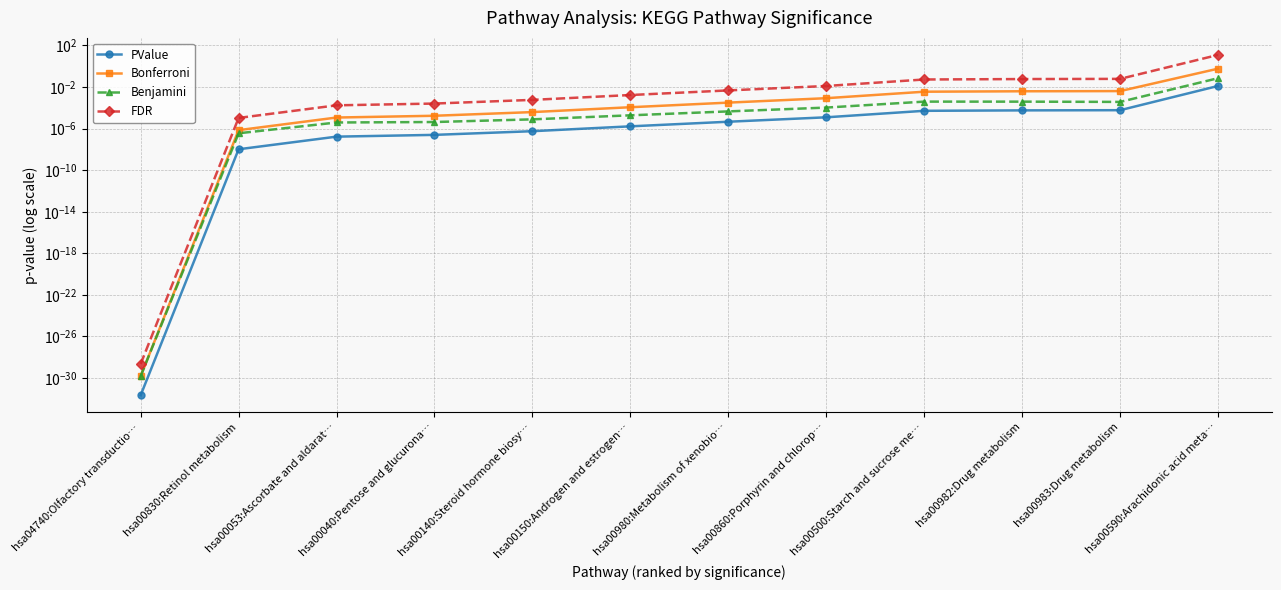

Reading left to right, extract all data points from this chart.

PValue: hsa04740:Olfactory transductio…=0.0	hsa00830:Retinol metabolism=0.0	hsa00053:Ascorbate and aldarat…=0.0	hsa00040:Pentose and glucurona…=0.0	hsa00140:Steroid hormone biosy…=0.0	hsa00150:Androgen and estrogen…=0.0	hsa00980:Metabolism of xenobio…=0.0	hsa00860:Porphyrin and chlorop…=0.0	hsa00500:Starch and sucrose me…=0.0	hsa00982:Drug metabolism=0.0	hsa00983:Drug metabolism=0.0	hsa00590:Arachidonic acid meta…=0.0
Bonferroni: hsa04740:Olfactory transductio…=0.0	hsa00830:Retinol metabolism=0.0	hsa00053:Ascorbate and aldarat…=0.0	hsa00040:Pentose and glucurona…=0.0	hsa00140:Steroid hormone biosy…=0.0	hsa00150:Androgen and estrogen…=0.0	hsa00980:Metabolism of xenobio…=0.0	hsa00860:Porphyrin and chlorop…=0.0	hsa00500:Starch and sucrose me…=0.0	hsa00982:Drug metabolism=0.0	hsa00983:Drug metabolism=0.0	hsa00590:Arachidonic acid meta…=0.6
Benjamini: hsa04740:Olfactory transductio…=0.0	hsa00830:Retinol metabolism=0.0	hsa00053:Ascorbate and aldarat…=0.0	hsa00040:Pentose and glucurona…=0.0	hsa00140:Steroid hormone biosy…=0.0	hsa00150:Androgen and estrogen…=0.0	hsa00980:Metabolism of xenobio…=0.0	hsa00860:Porphyrin and chlorop…=0.0	hsa00500:Starch and sucrose me…=0.0	hsa00982:Drug metabolism=0.0	hsa00983:Drug metabolism=0.0	hsa00590:Arachidonic acid meta…=0.1
FDR: hsa04740:Olfactory transductio…=0.0	hsa00830:Retinol metabolism=0.0	hsa00053:Ascorbate and aldarat…=0.0	hsa00040:Pentose and glucurona…=0.0	hsa00140:Steroid hormone biosy…=0.0	hsa00150:Androgen and estrogen…=0.0	hsa00980:Metabolism of xenobio…=0.0	hsa00860:Porphyrin and chlorop…=0.0	hsa00500:Starch and sucrose me…=0.1	hsa00982:Drug metabolism=0.1	hsa00983:Drug metabolism=0.1	hsa00590:Arachidonic acid meta…=12.4